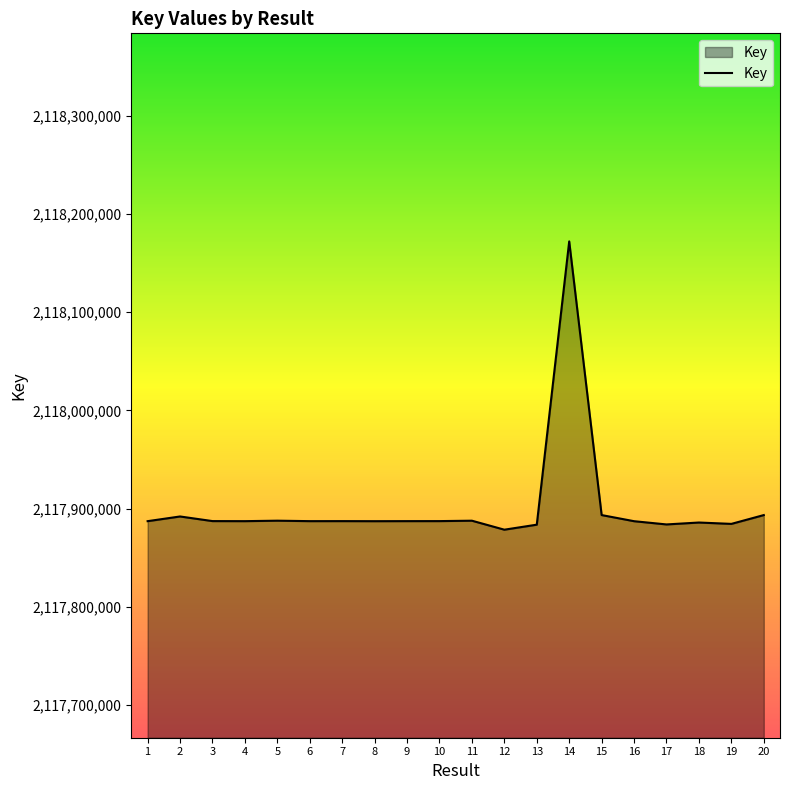

What is the difference between the values at 17 and 2?

8106